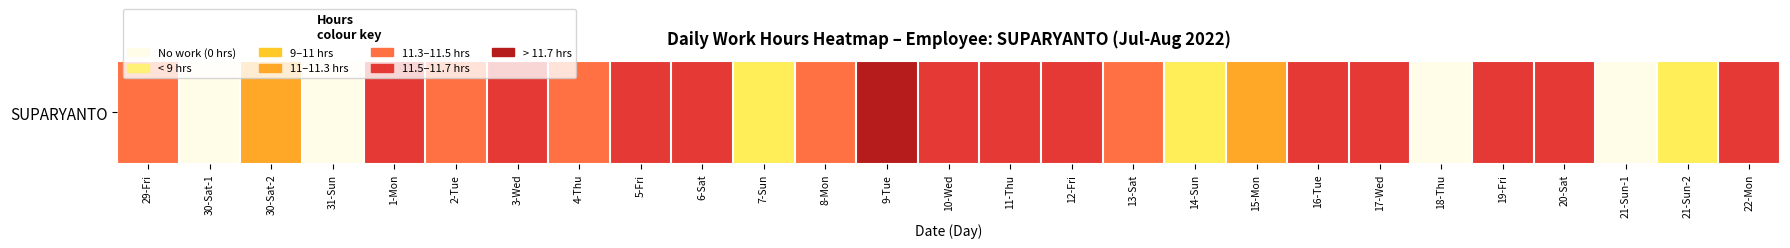

The chart shows a value of 7.2 at 1-Mon. True or false?

False